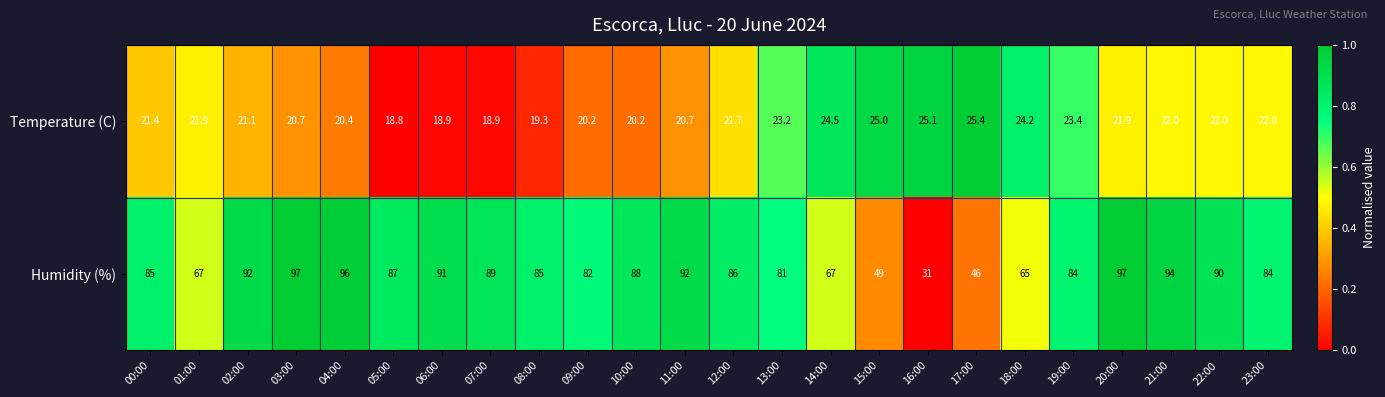

What is the sum of all Humidity (%) values?

1925.0